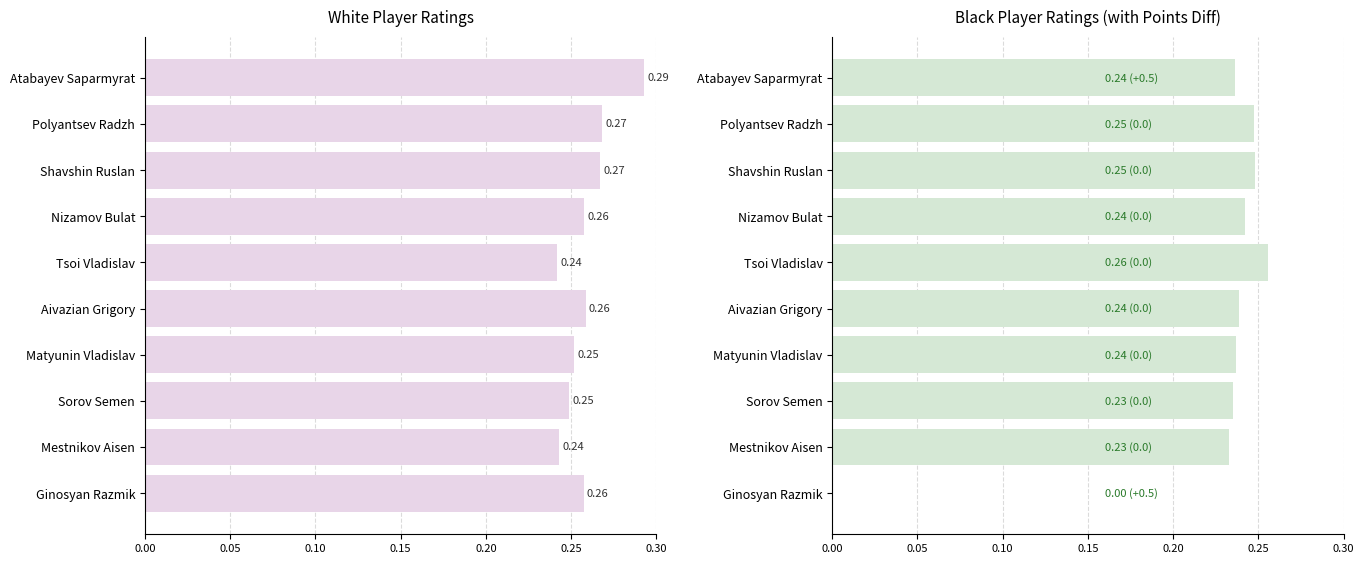

Which series has the largest range (max minus min)?

Black Rating